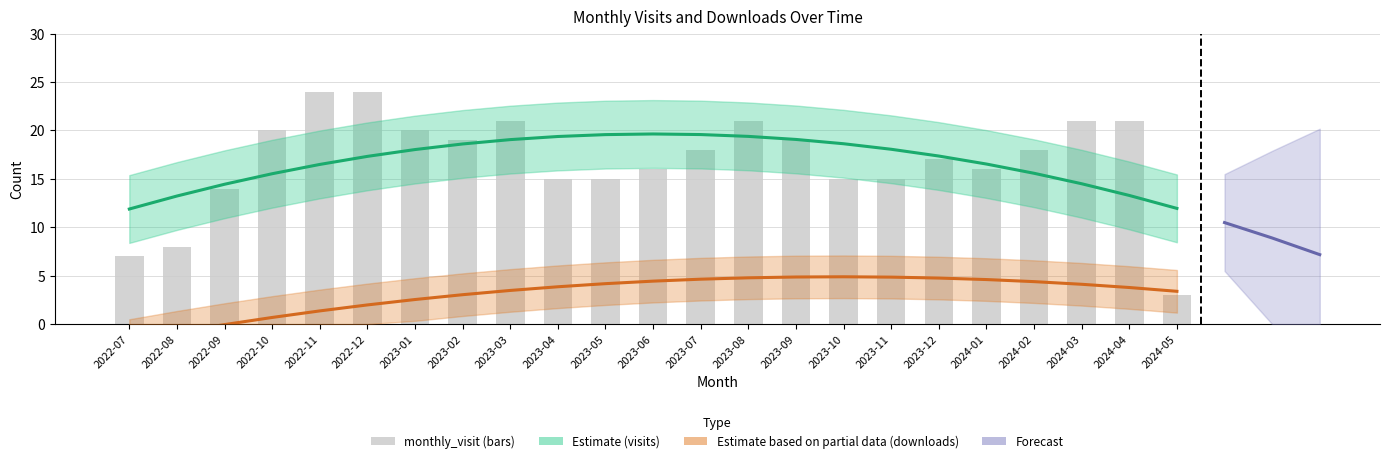

What is the minimum value shown in the chart?

3